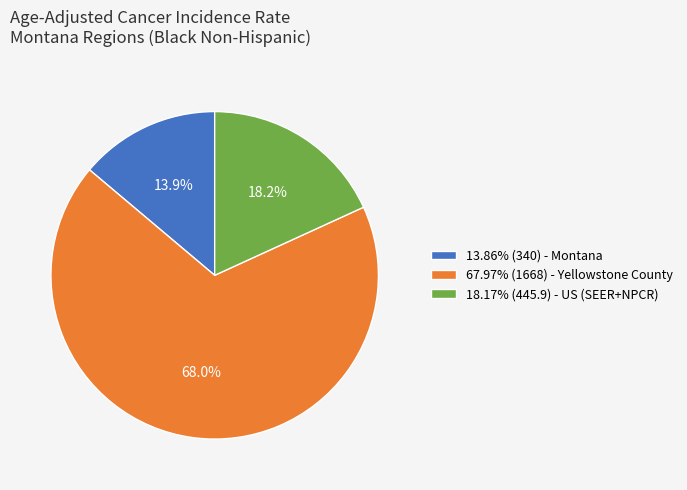

Combined, do 67.97% (1668) - Yellowstone County and 18.17% (445.9) - US (SEER+NPCR) account for over 50%?

Yes